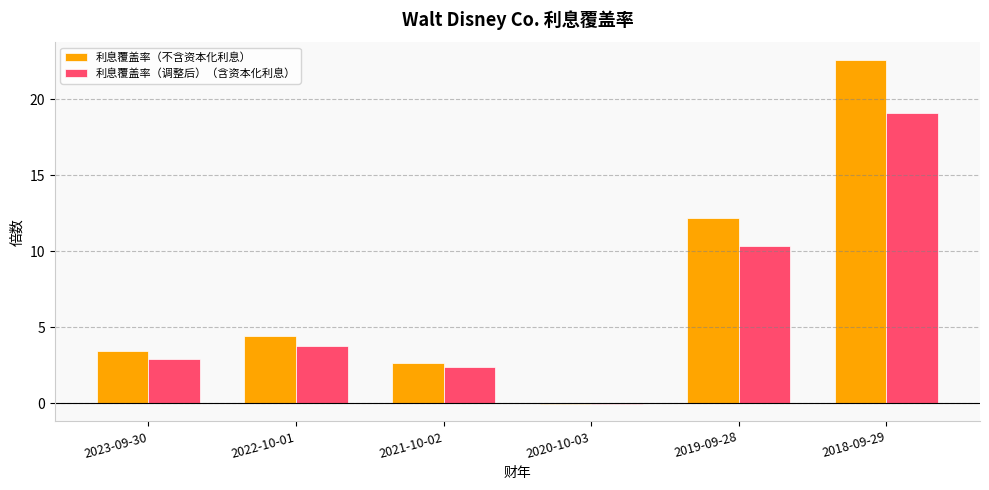

Which series changed the most between 2022-10-01 and 2019-09-28?

利息覆盖率（不含资本化利息）